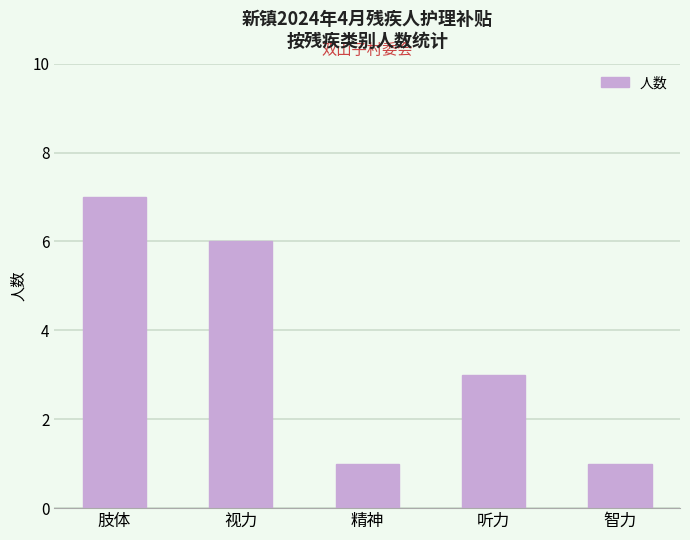

What is the ratio of the value at 精神 to the value at 听力?

0.3